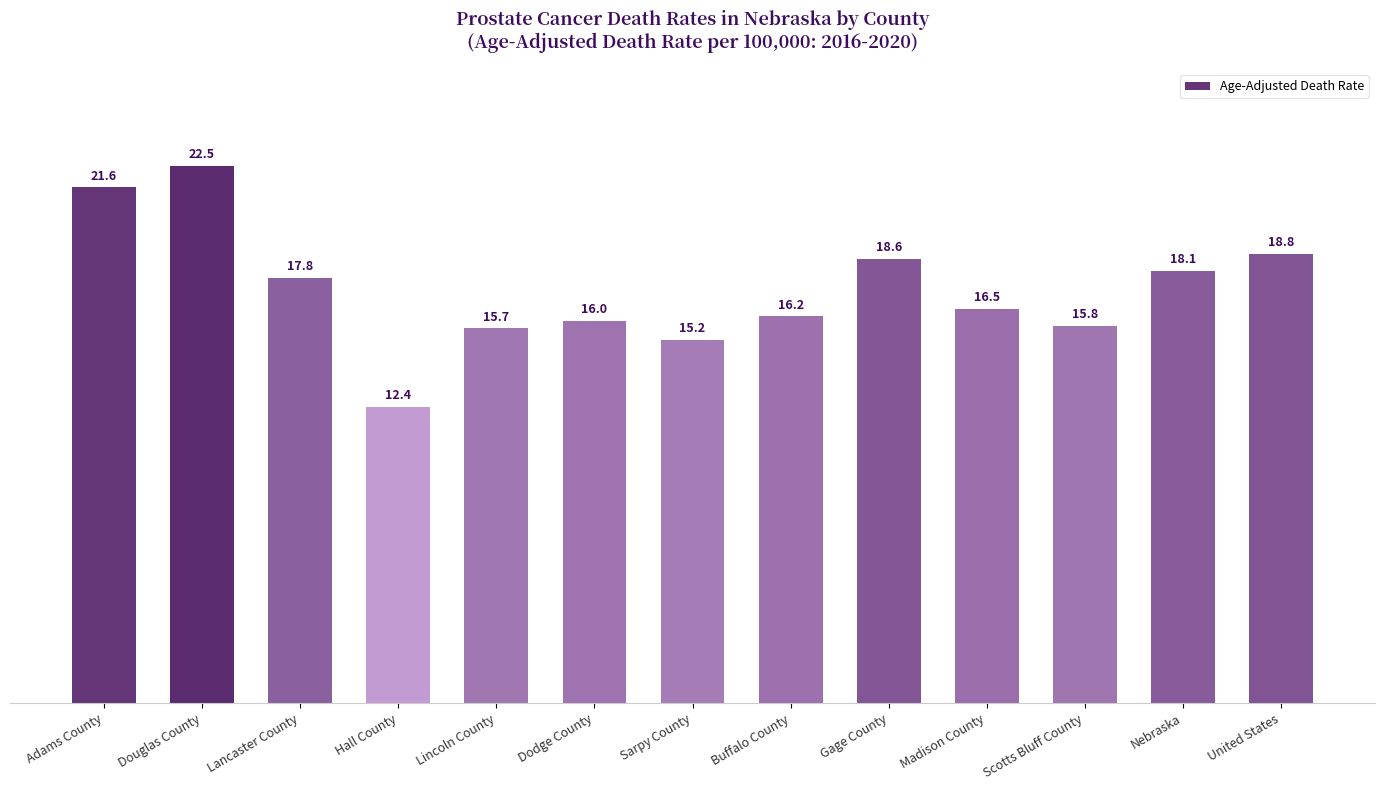

Reading left to right, what are all the values shown in this chart?

Adams County=21.6	Douglas County=22.5	Lancaster County=17.8	Hall County=12.4	Lincoln County=15.7	Dodge County=16.0	Sarpy County=15.2	Buffalo County=16.2	Gage County=18.6	Madison County=16.5	Scotts Bluff County=15.8	Nebraska=18.1	United States=18.8